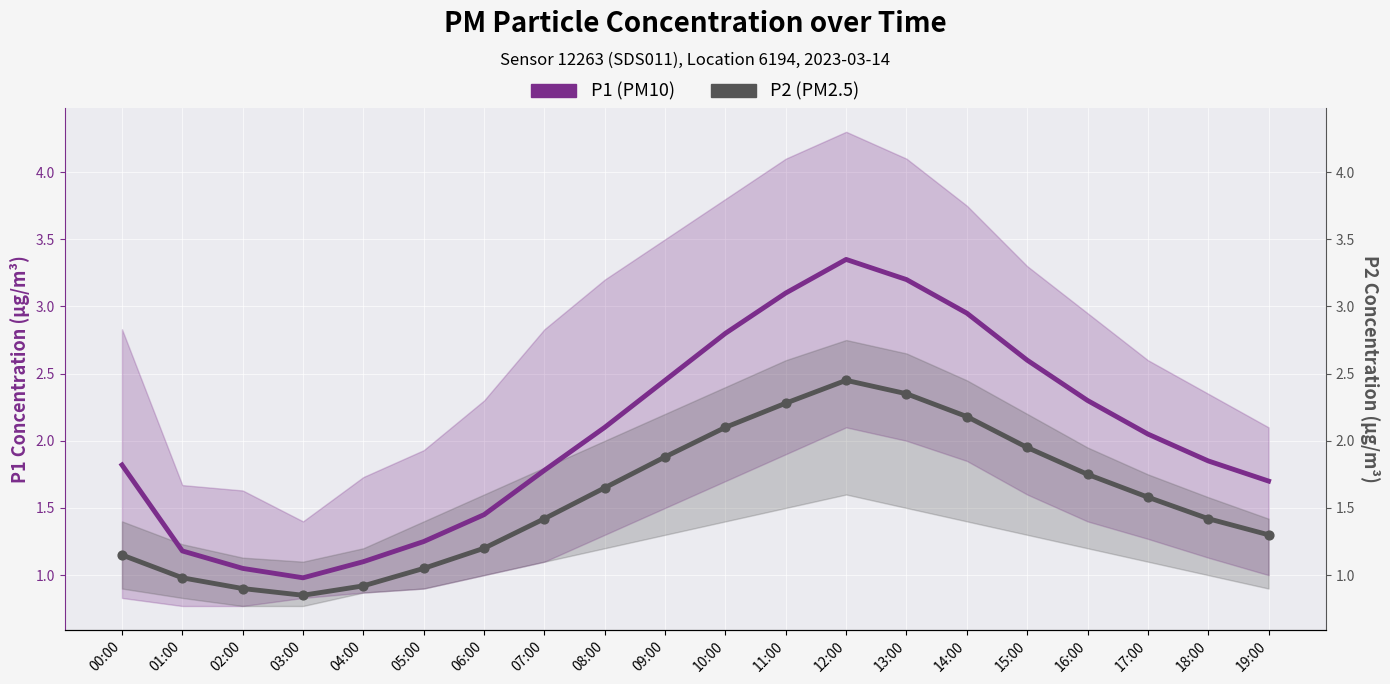

At which category is the sum across all series the highest?

12:00